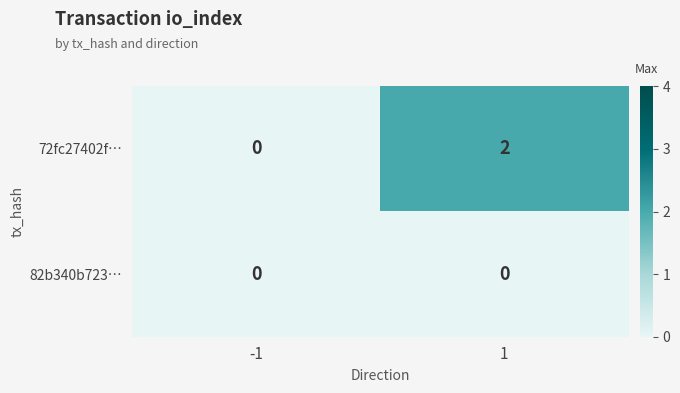

Reading right to left, transcribe all the data shown in this chart.

72fc27402f…: 1=2	-1=0
82b340b723…: 1=0	-1=0